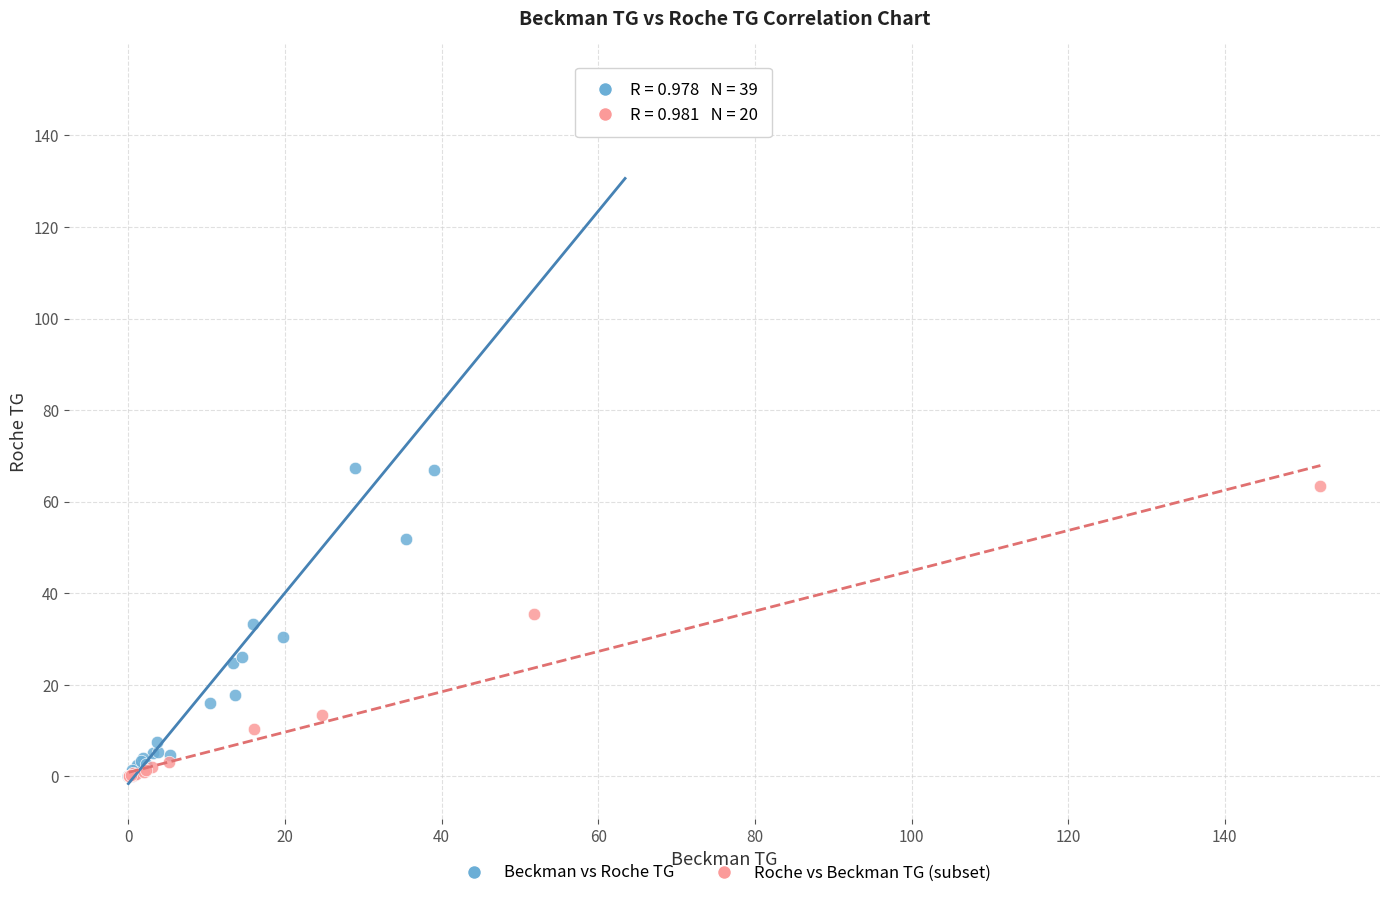

Which series reaches the maximum Y coordinate?

Beckman vs Roche TG